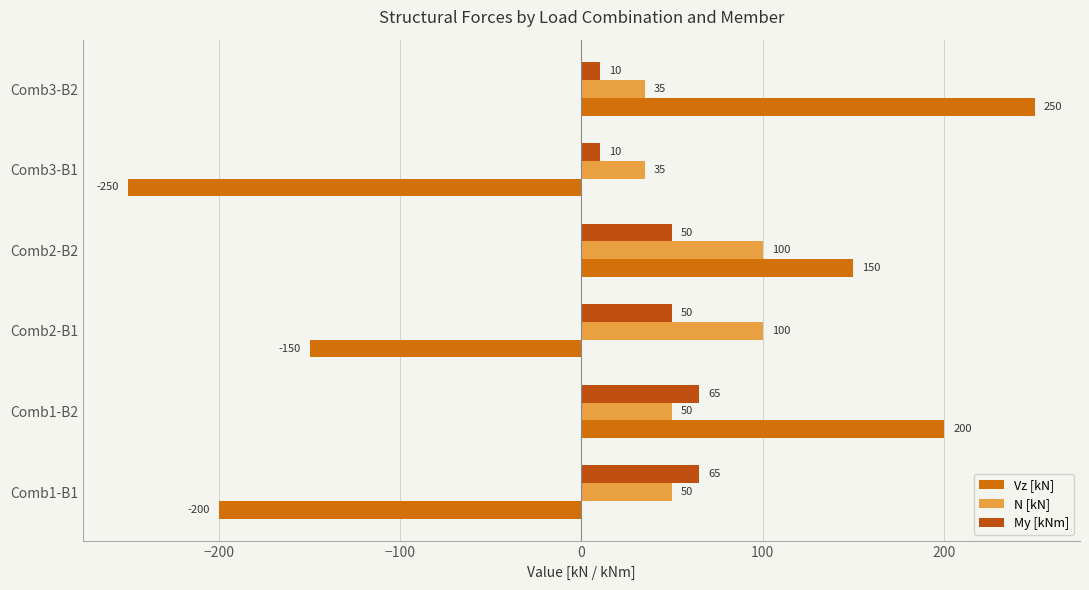

At how many categories does at least one series exceed 85?

4